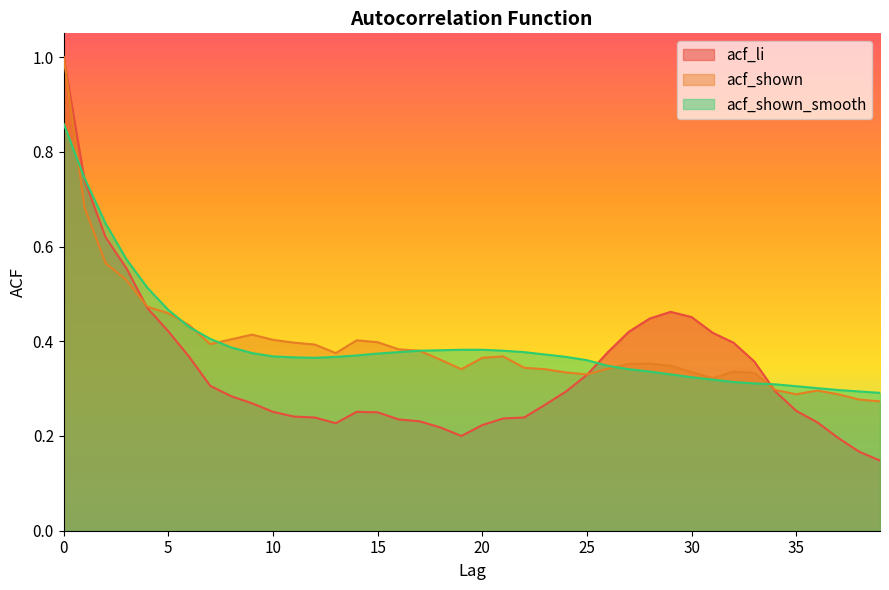

Between 29 and 37, which series saw the biggest shift?

acf_li